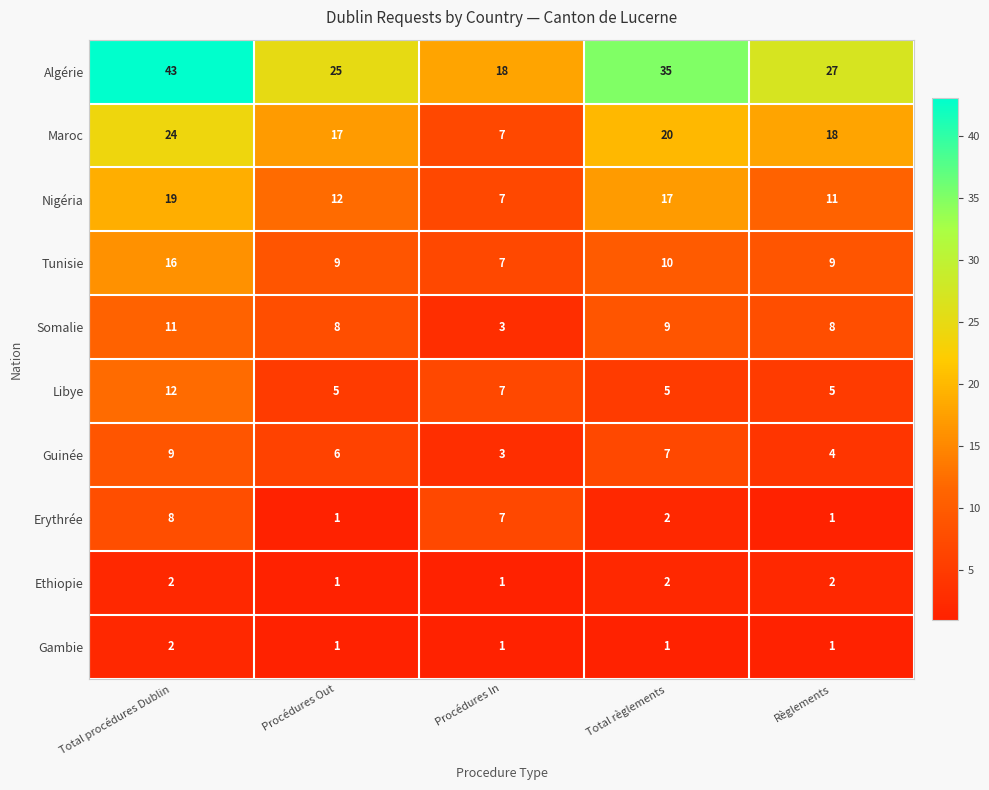

What is the difference between the second highest and minimum values in the Erythrée series?

6